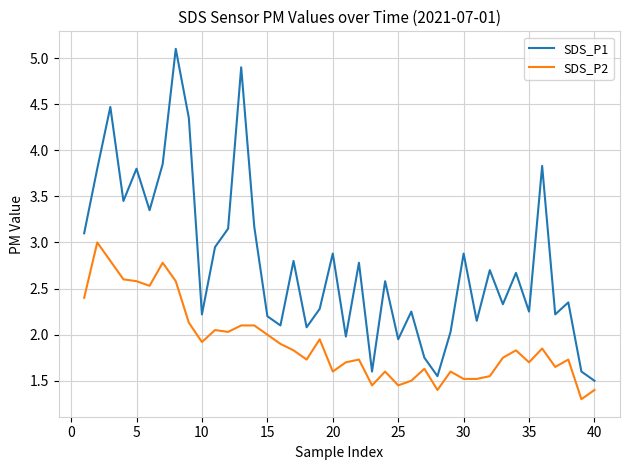

True or false: SDS_P1 and SDS_P2 cross at least once.

False